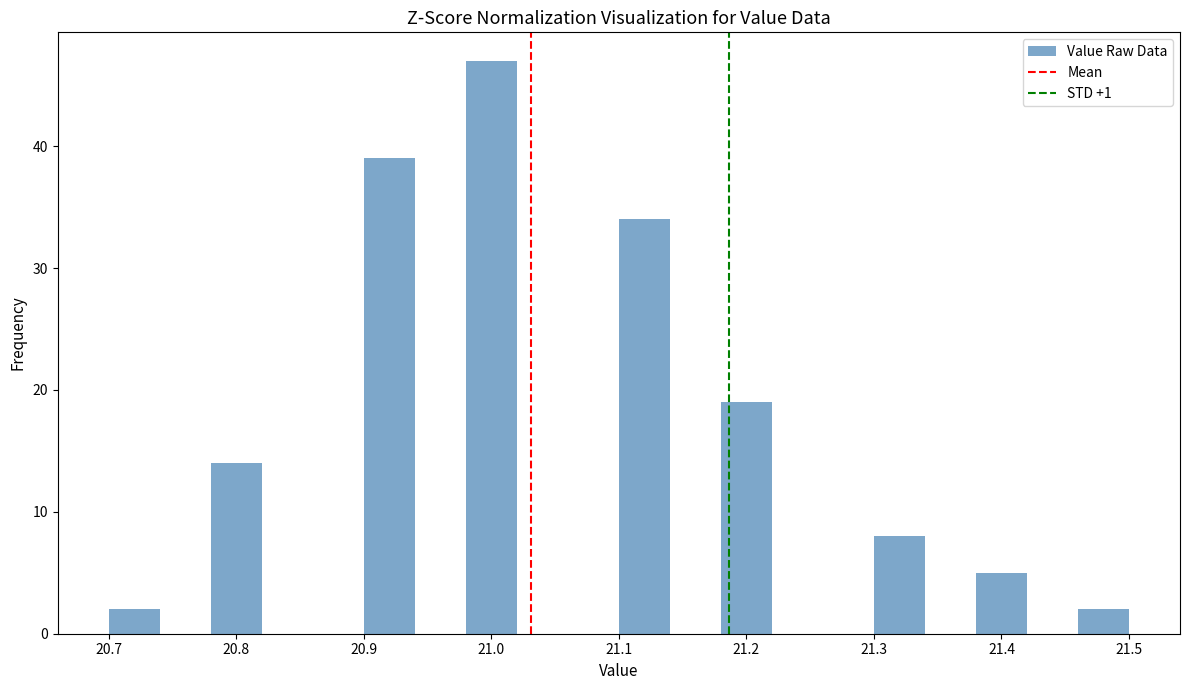

Reading left to right, list every bar in this chart as the range it spans on the x-axis followed by its height. The values are not printed on the chart, so give them approximately, as read against the axis.

20.70 to 20.74: 2
20.74 to 20.78: 0
20.78 to 20.82: 14
20.82 to 20.86: 0
20.86 to 20.90: 0
20.90 to 20.94: 39
20.94 to 20.98: 0
20.98 to 21.02: 47
21.02 to 21.06: 0
21.06 to 21.10: 0
21.10 to 21.14: 34
21.14 to 21.18: 0
21.18 to 21.22: 19
21.22 to 21.26: 0
21.26 to 21.30: 0
21.30 to 21.34: 8
21.34 to 21.38: 0
21.38 to 21.42: 5
21.42 to 21.46: 0
21.46 to 21.50: 2